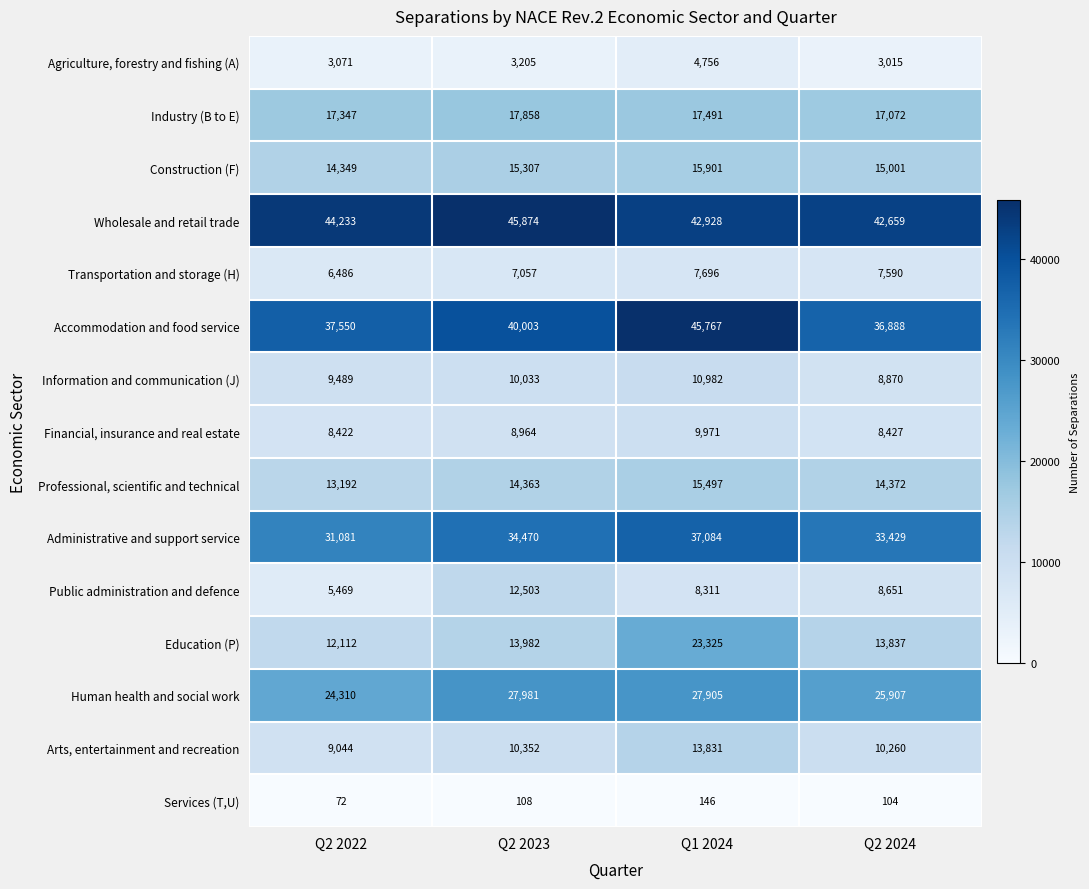

Which series has the largest total across all categories?

Wholesale and retail trade